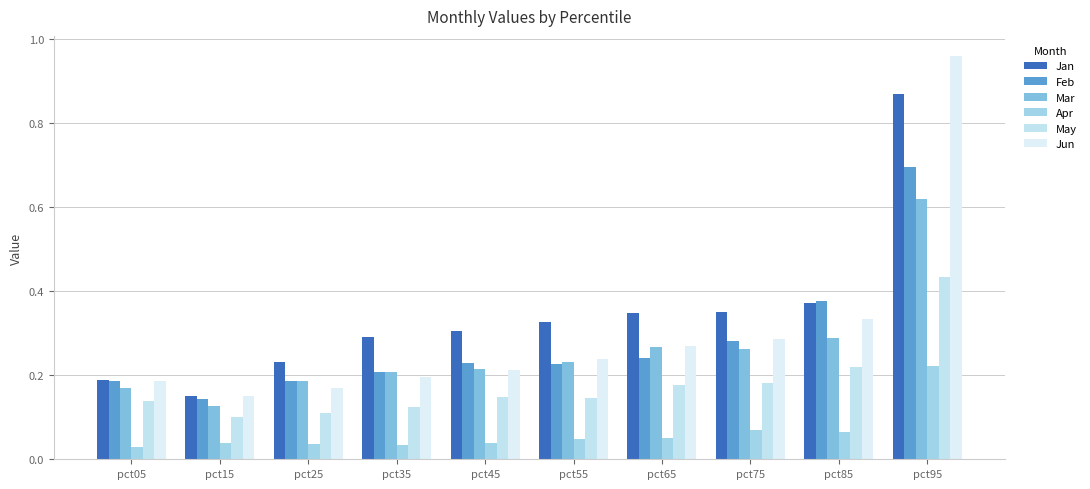

How many bars are there in total?

60